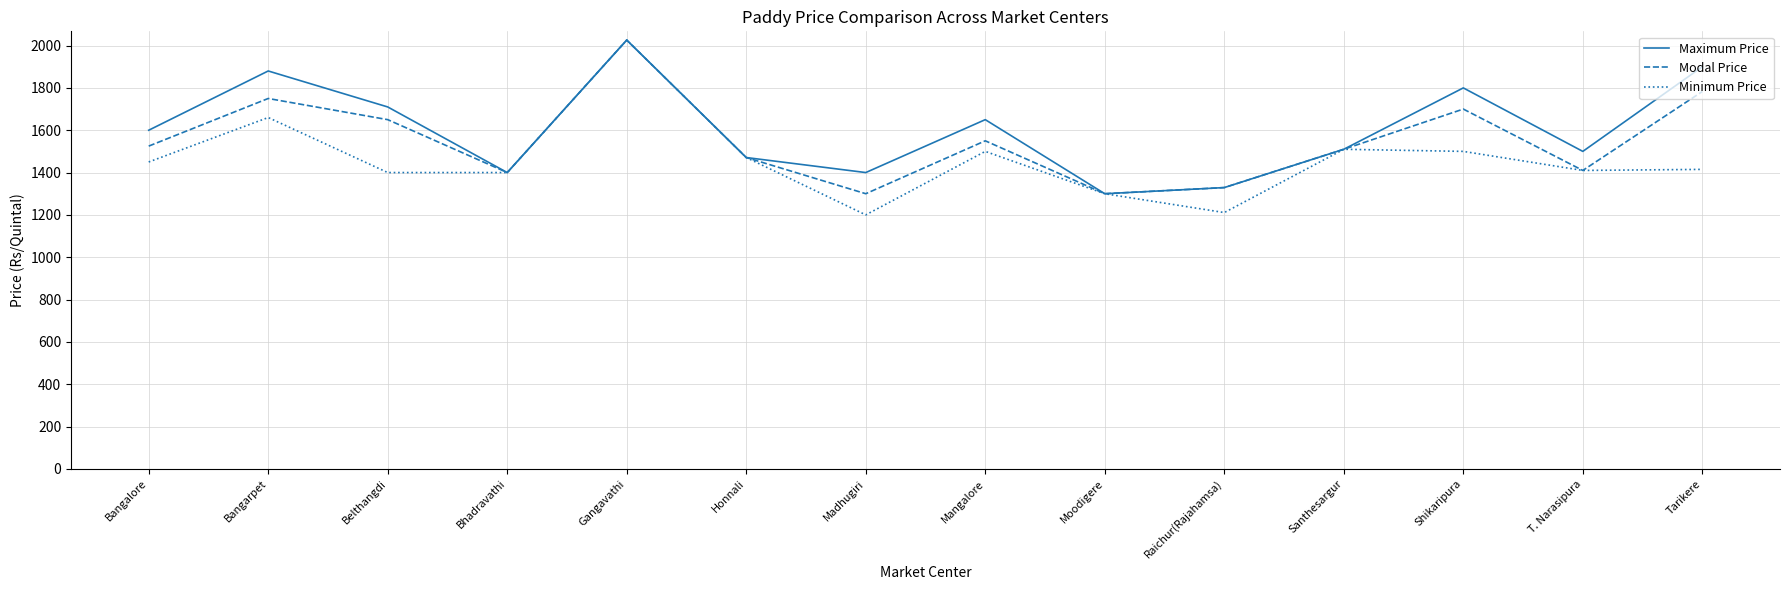

Between Bangalore and Raichur(Rajahamsa), which series saw the biggest shift?

Maximum Price